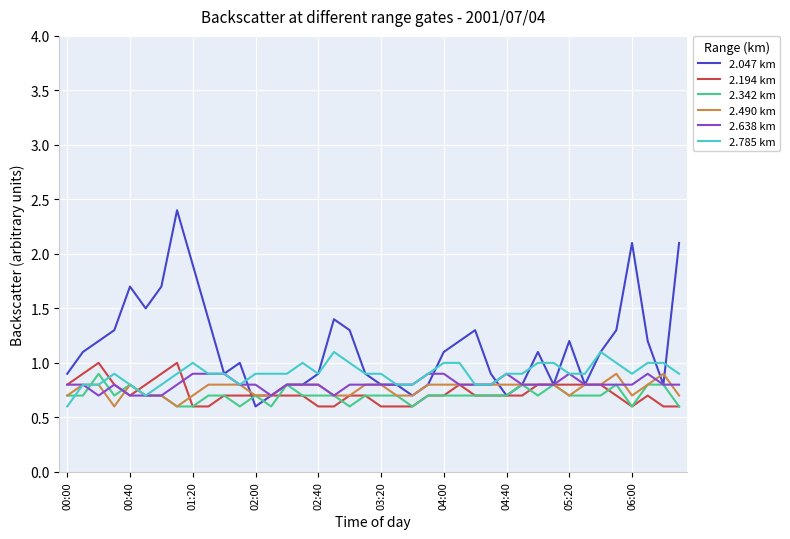

Is this an area chart (filled region under the line)?

No